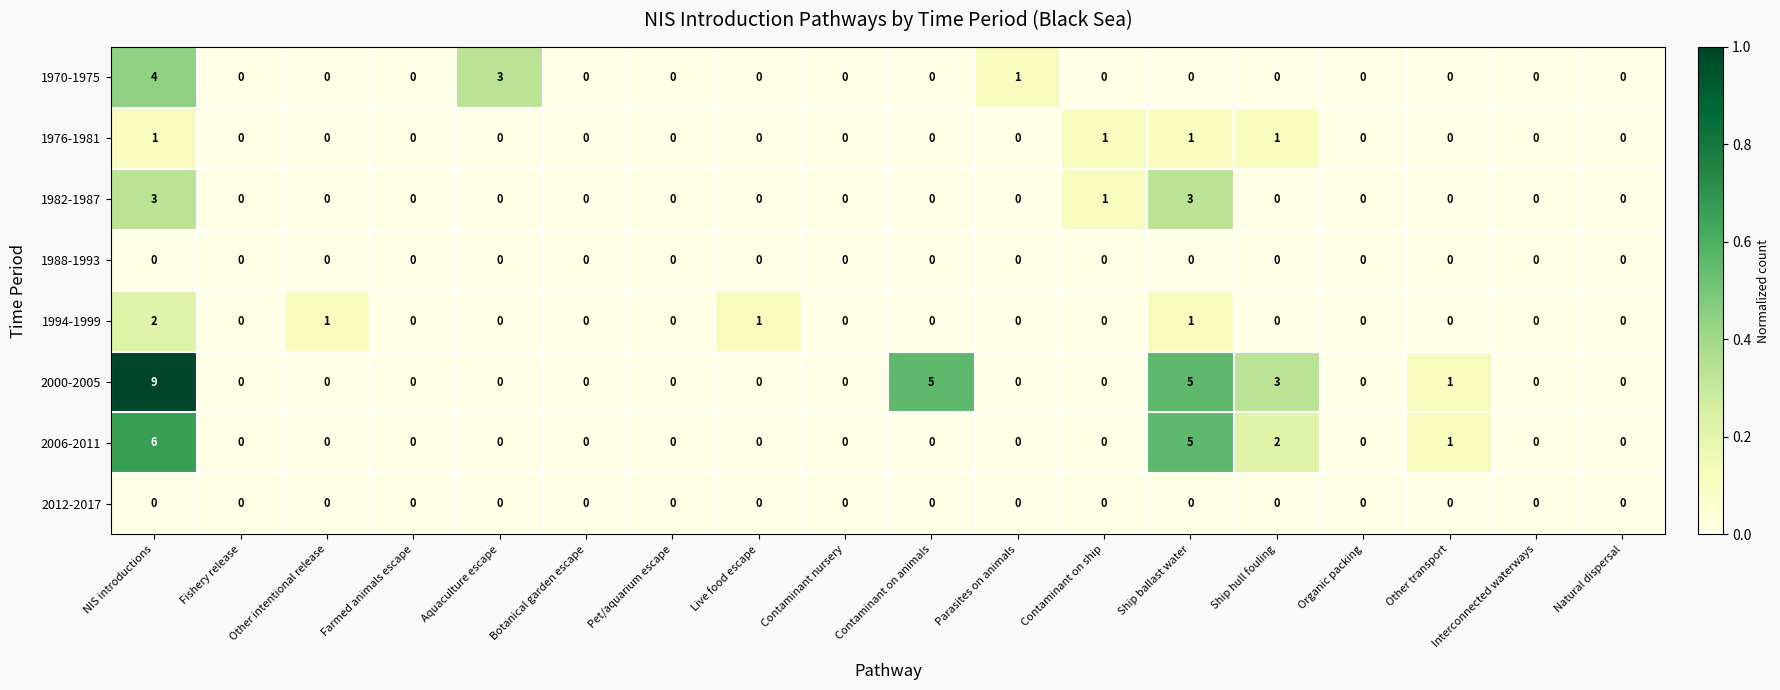

Which series changed the most between Botanical garden escape and Contaminant on animals?

2000-2005